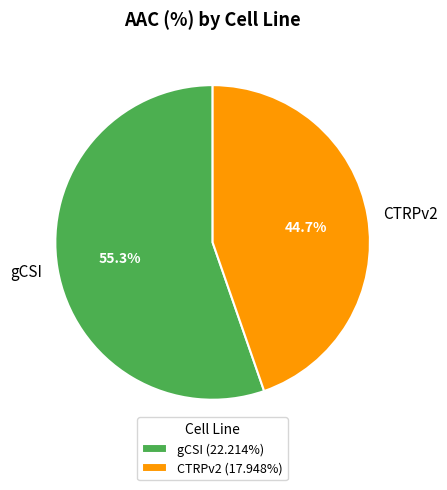

To the nearest percent, what portion does CTRPv2 represent?

45%